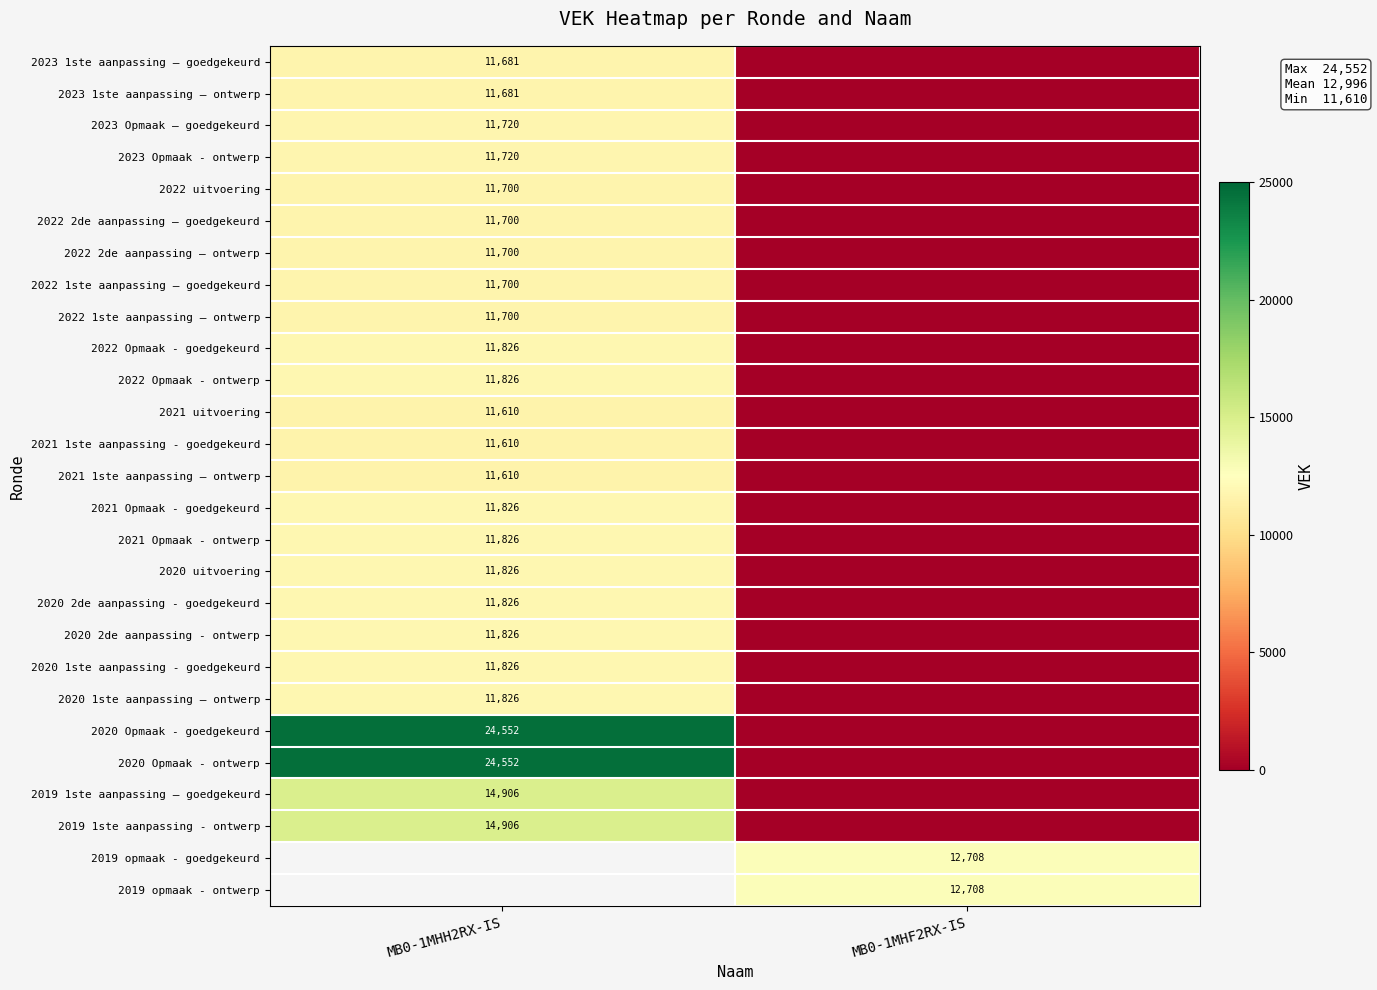

True or false: 2021 Opmaak - goedgekeurd has a value of 16586.7 at MB0-1MHH2RX-IS.

False